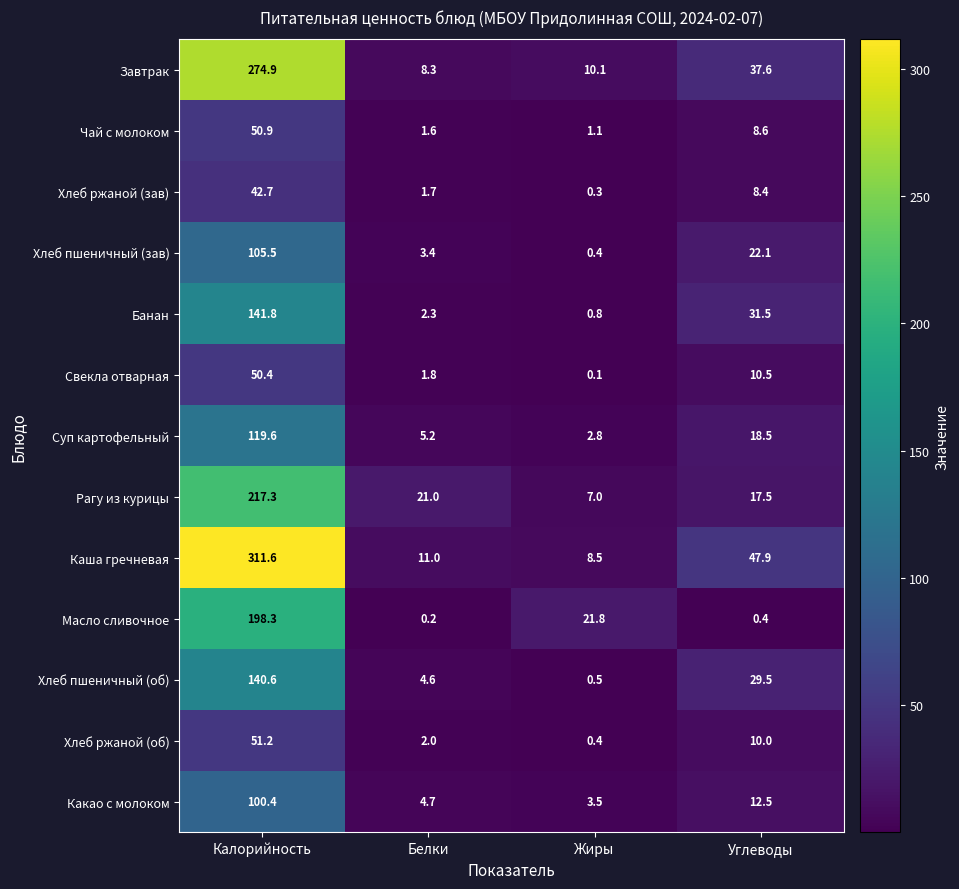

Which series changed the most between Калорийность and Углеводы?

Каша гречневая